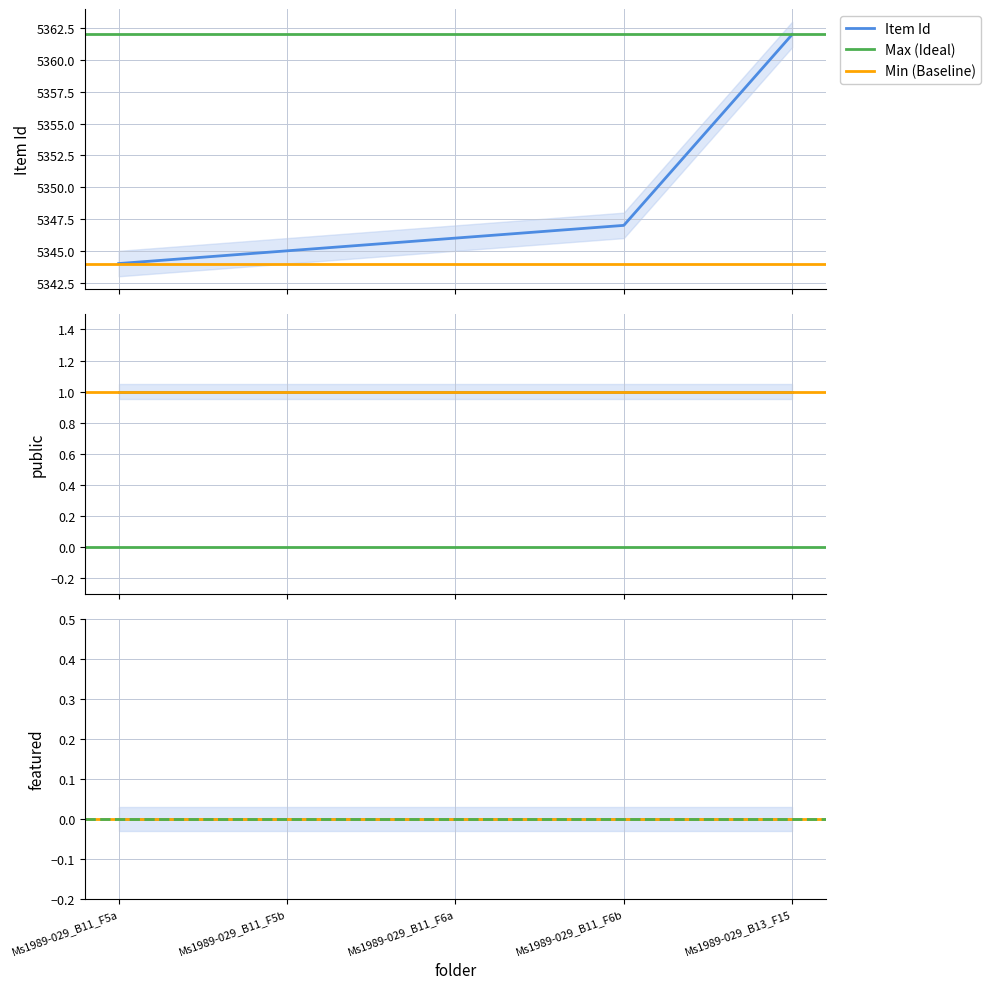

Which label corresponds to the largest value in the chart?

Ms1989-029_B13_F15